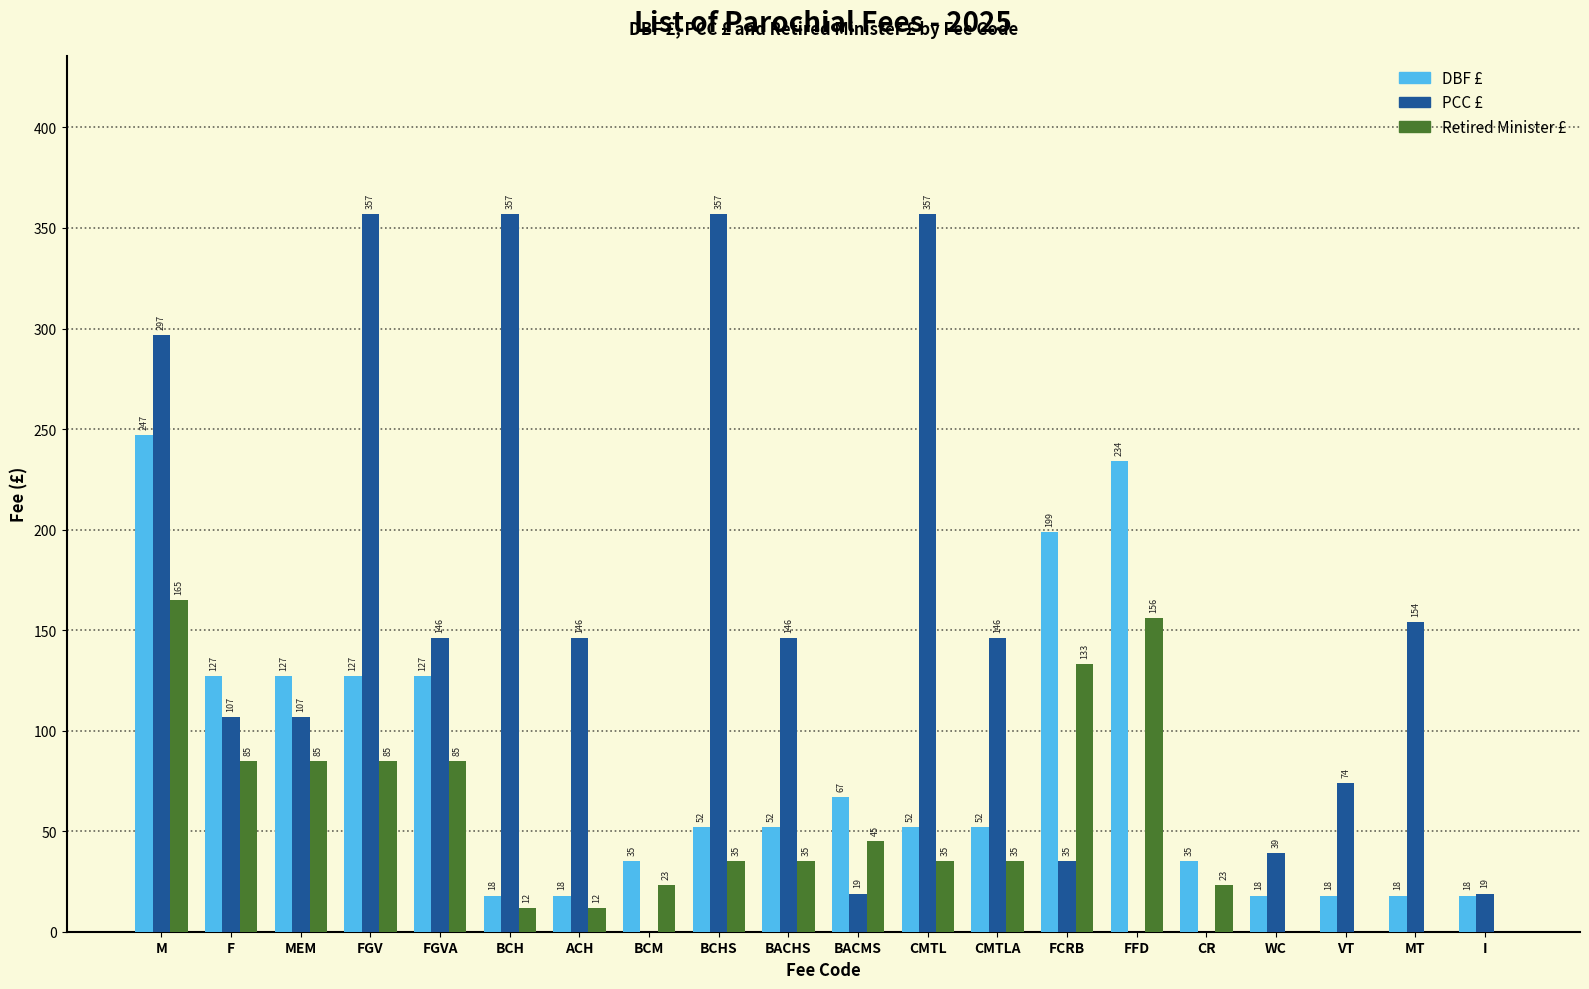

How many groups of bars are there?

20